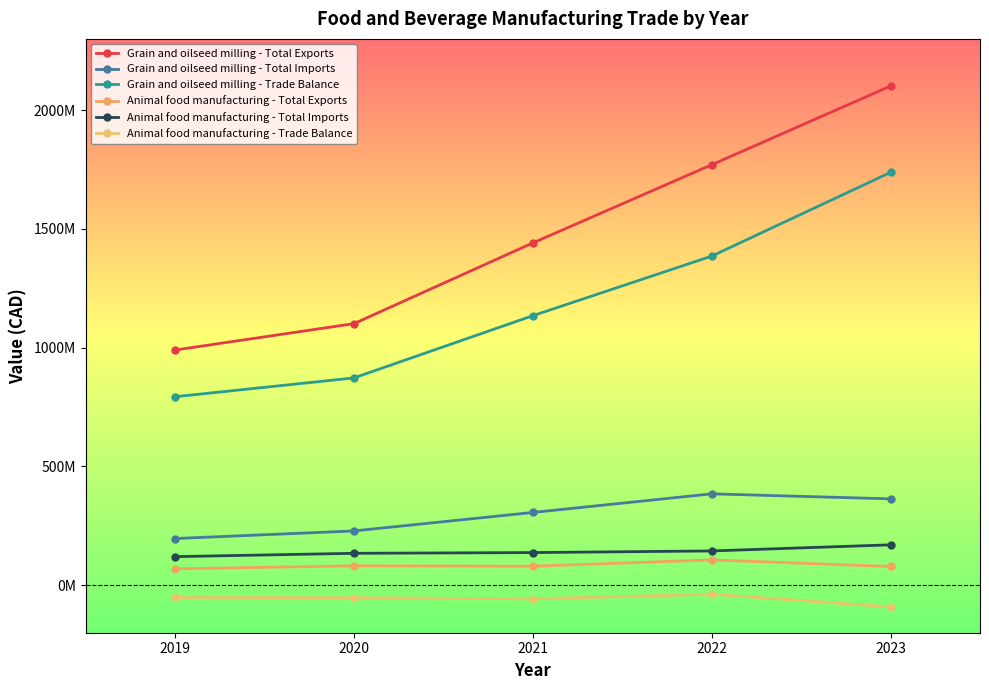

At which category does the chart reach its minimum across all series?

2023